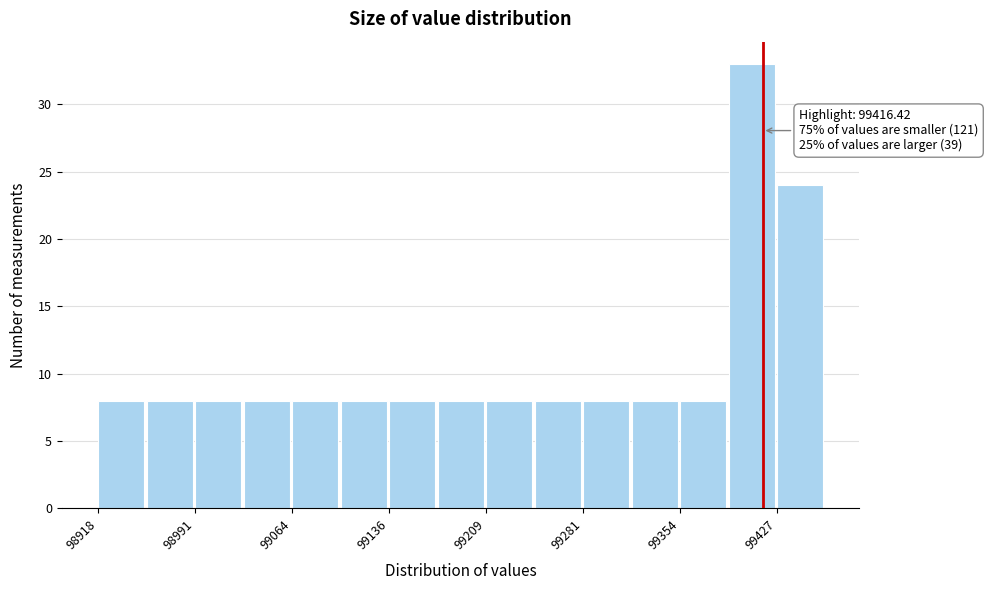

Read against the x-axis, roughly where is the centre of the tallest bar?

99410